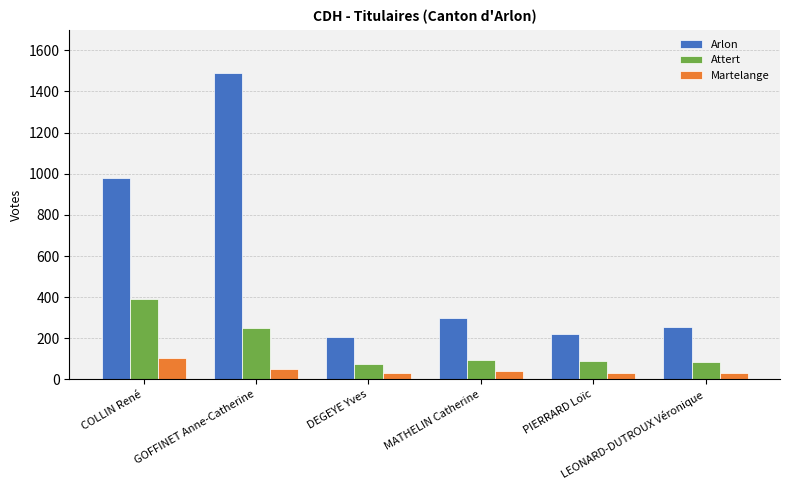

What position from the left is GOFFINET Anne-Catherine?

2